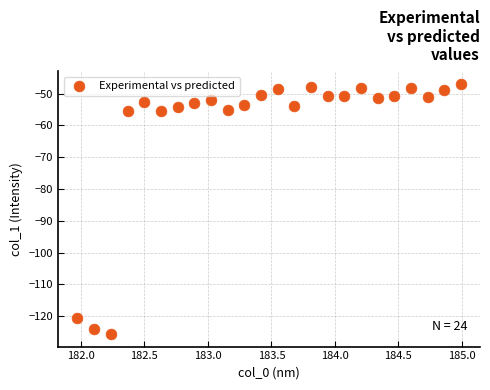

What is the range of Y values (max minus min)?

78.7